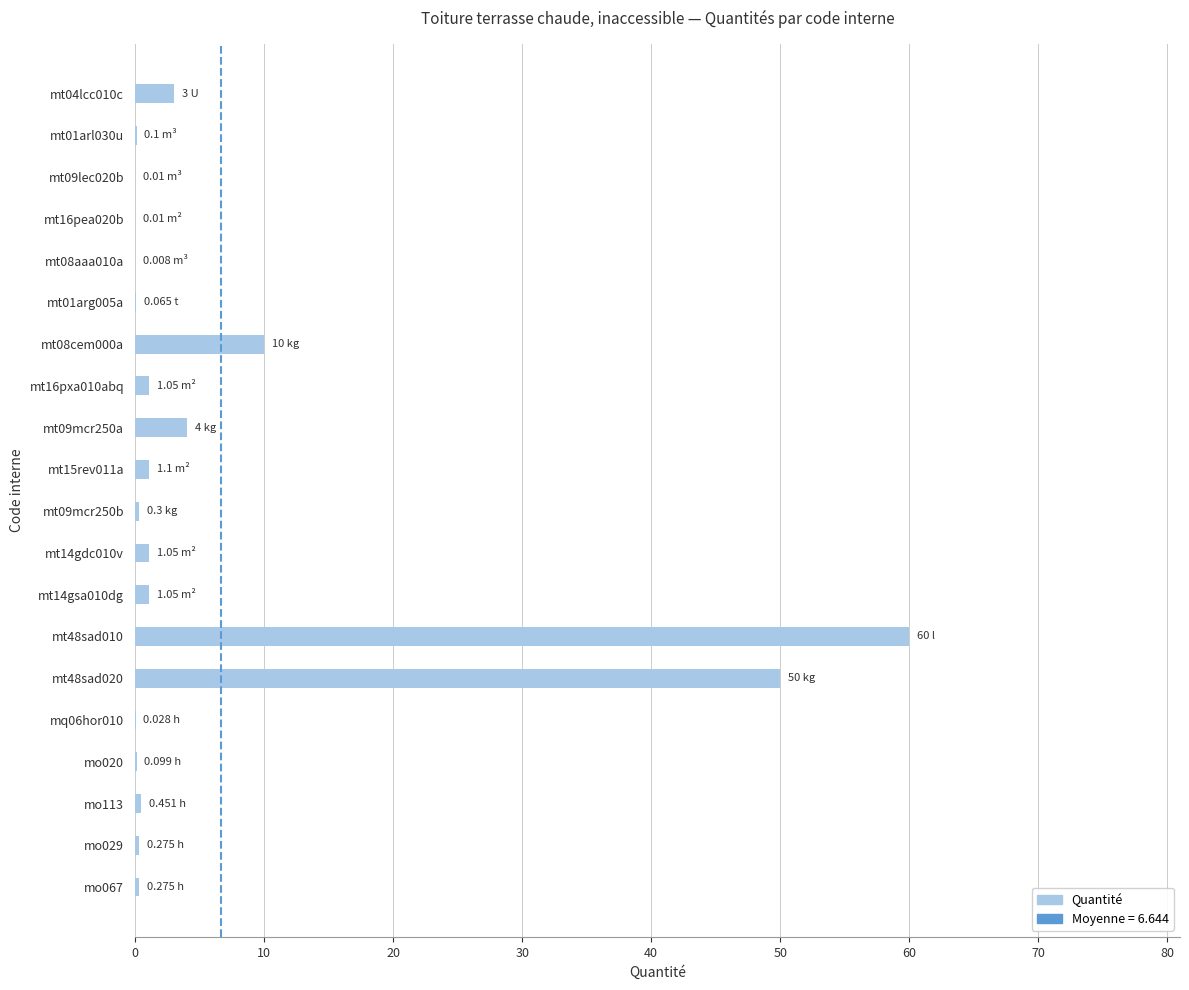

What is the sum of all values?

132.9